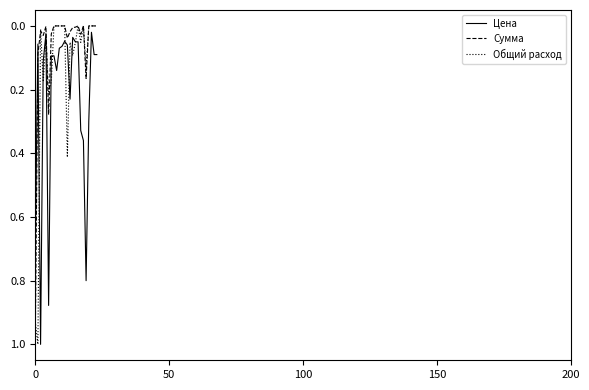

Count the number of categories in the chart.

24